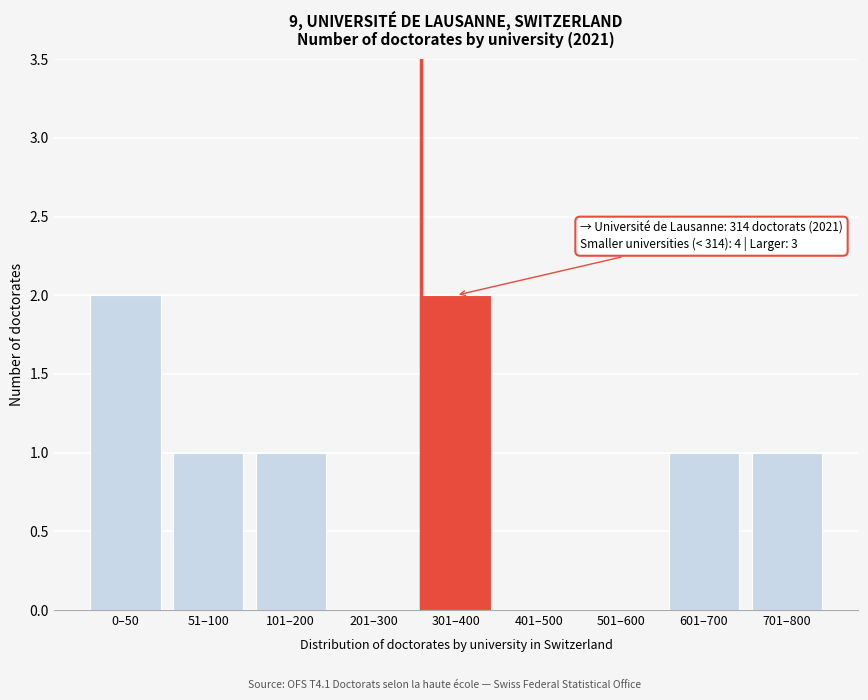

Reading right to left, list all the values displayed in this chart.

701–800=1	601–700=1	501–600=0	401–500=0	301–400=2	201–300=0	101–200=1	51–100=1	0–50=2